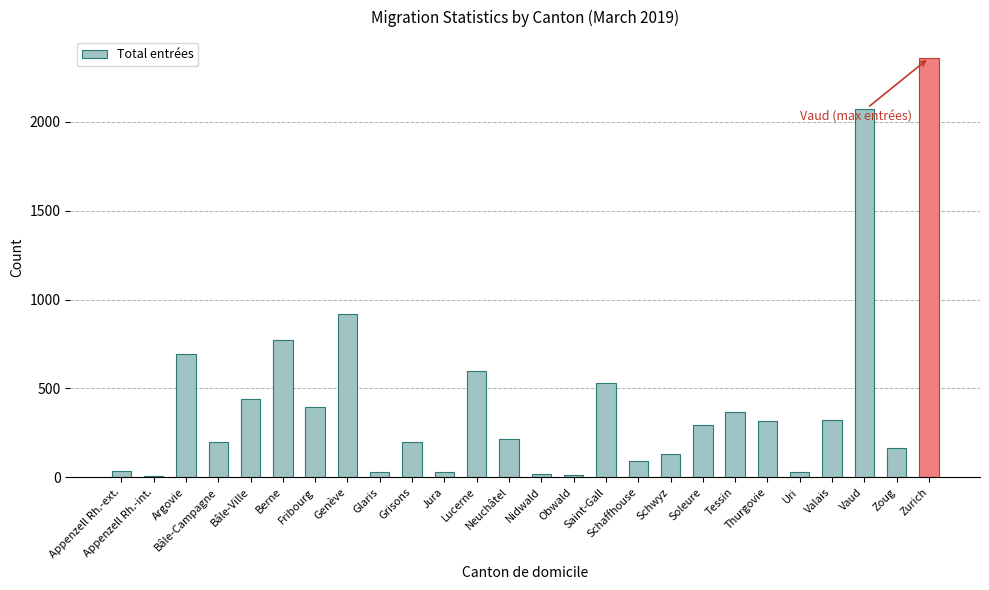

What is the greatest value displayed?

2358